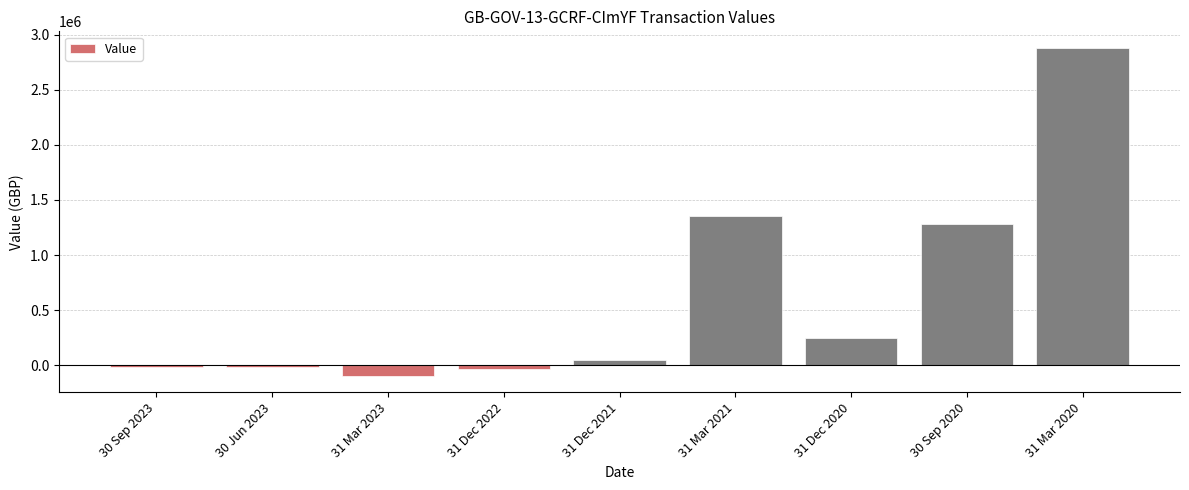

What is the difference between the second highest and minimum values?

1447435.9